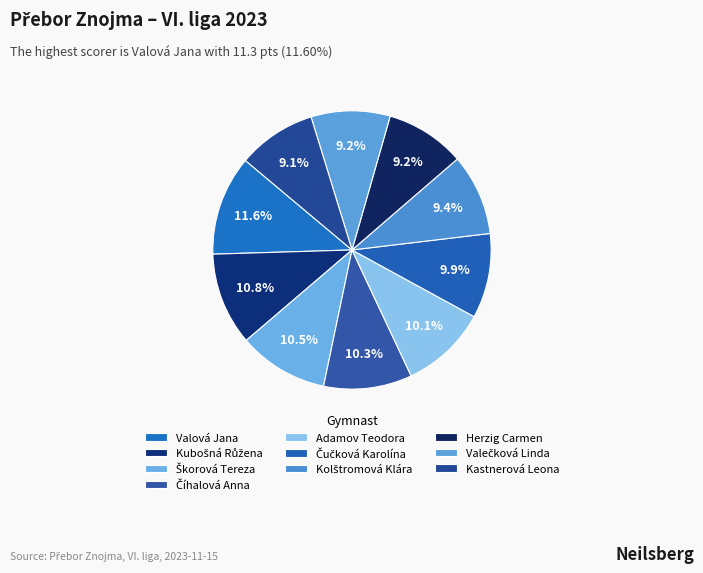

To the nearest percent, what is the difference between the largest and smallest slice percentages?

2%